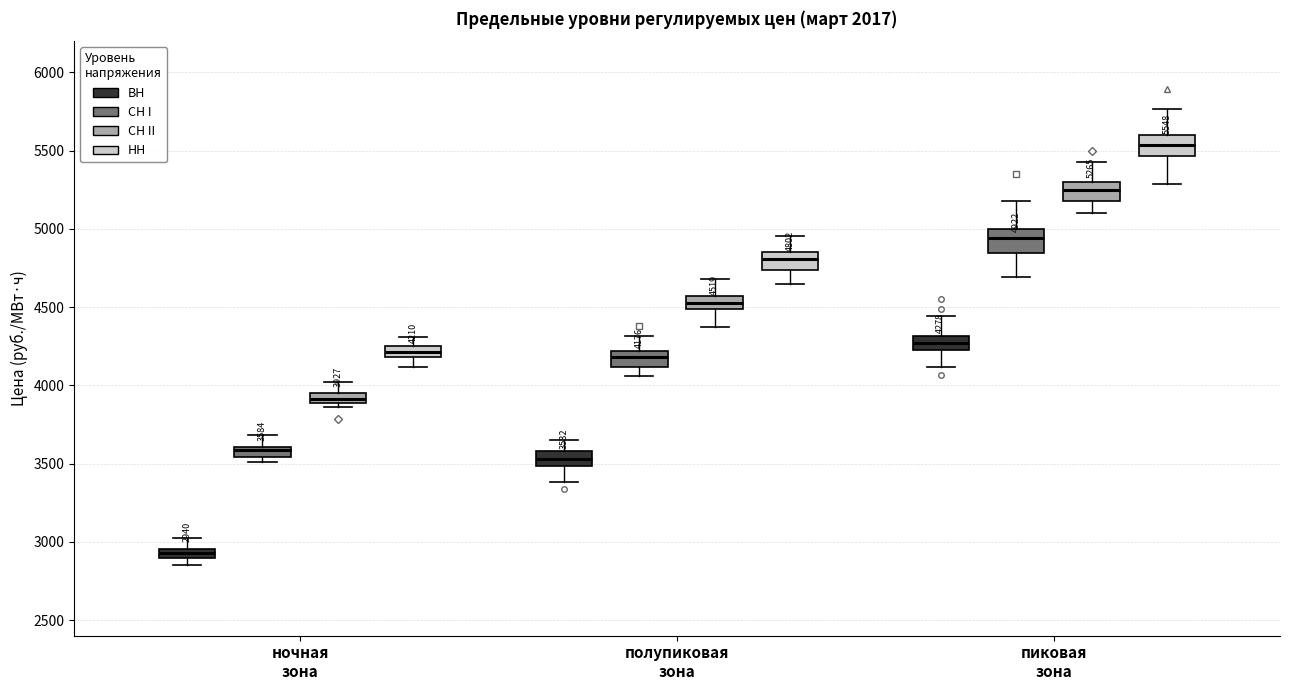

Which box has the highest median line?

пиковая зона (НН)